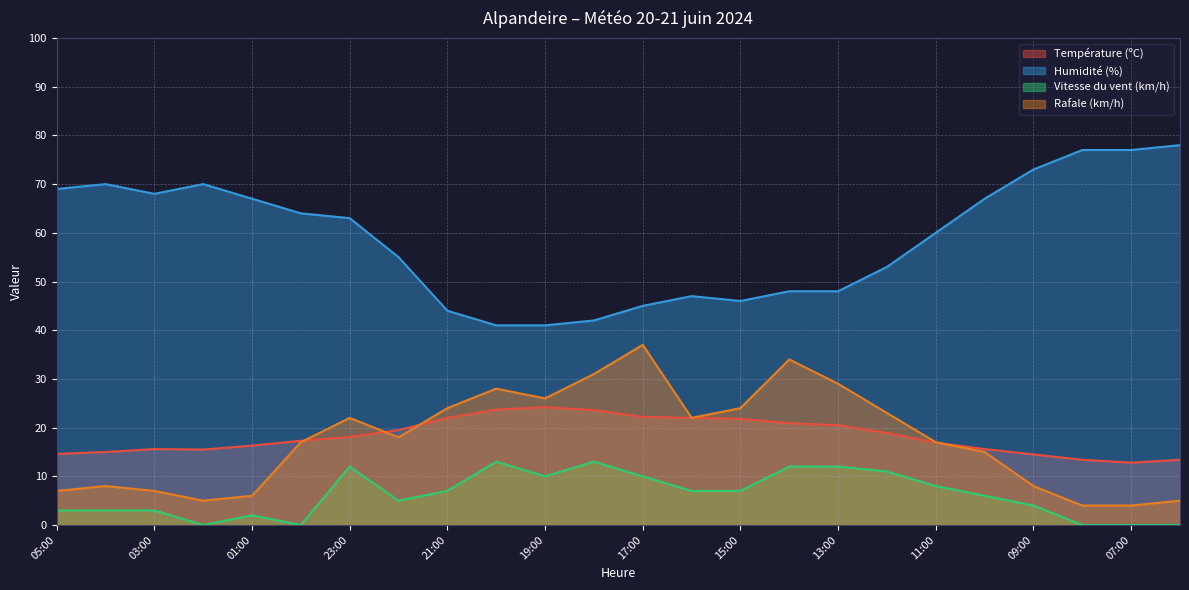

True or false: Humidité (%) and Vitesse du vent (km/h) intersect in this chart.

False